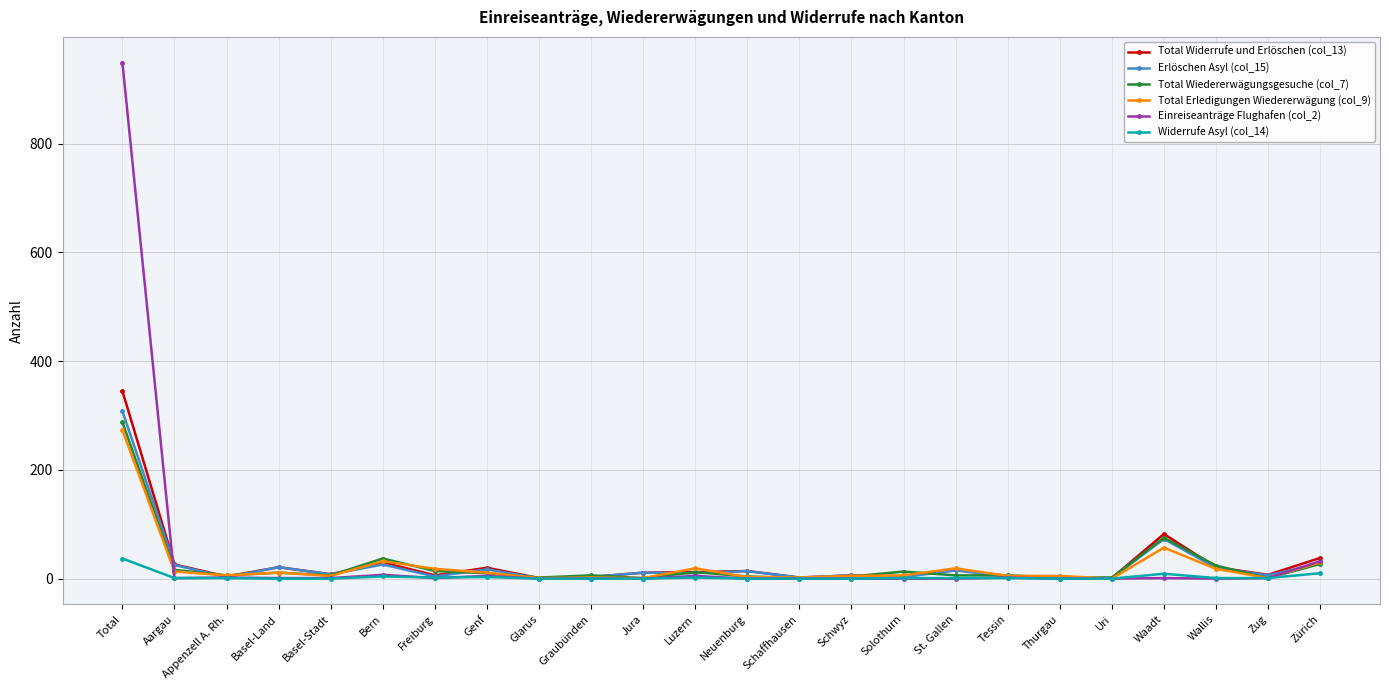

What is the sum of the Total Erledigungen Wiedererwägung (col_9) values at Zug and Appenzell A. Rh.?

7